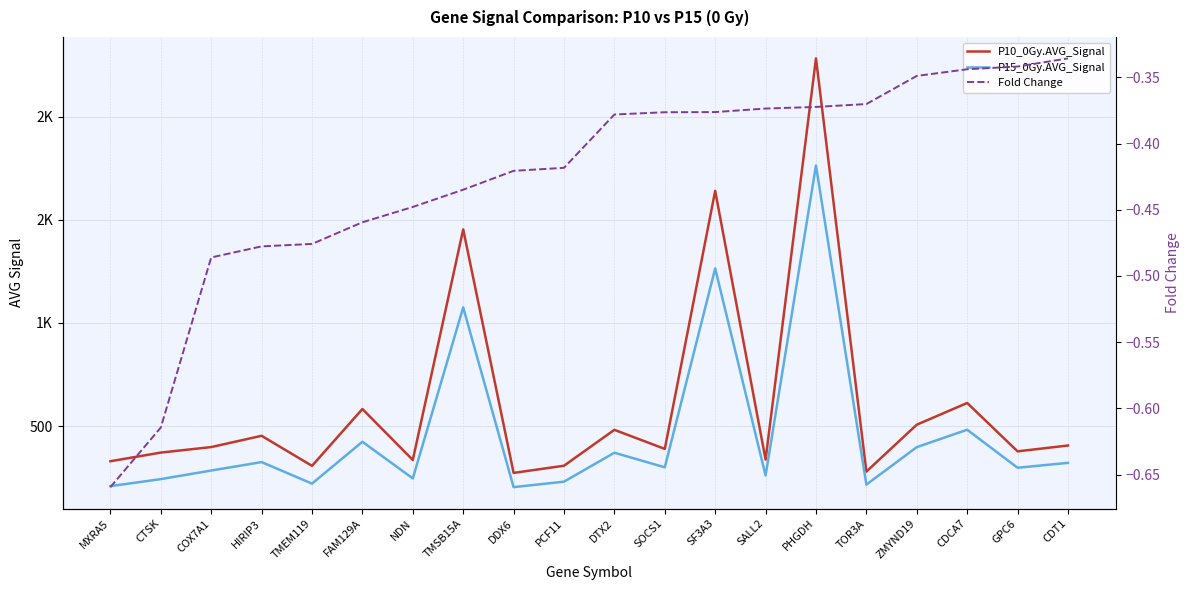

True or false: P10_0Gy.AVG_Signal and Fold Change intersect in this chart.

False